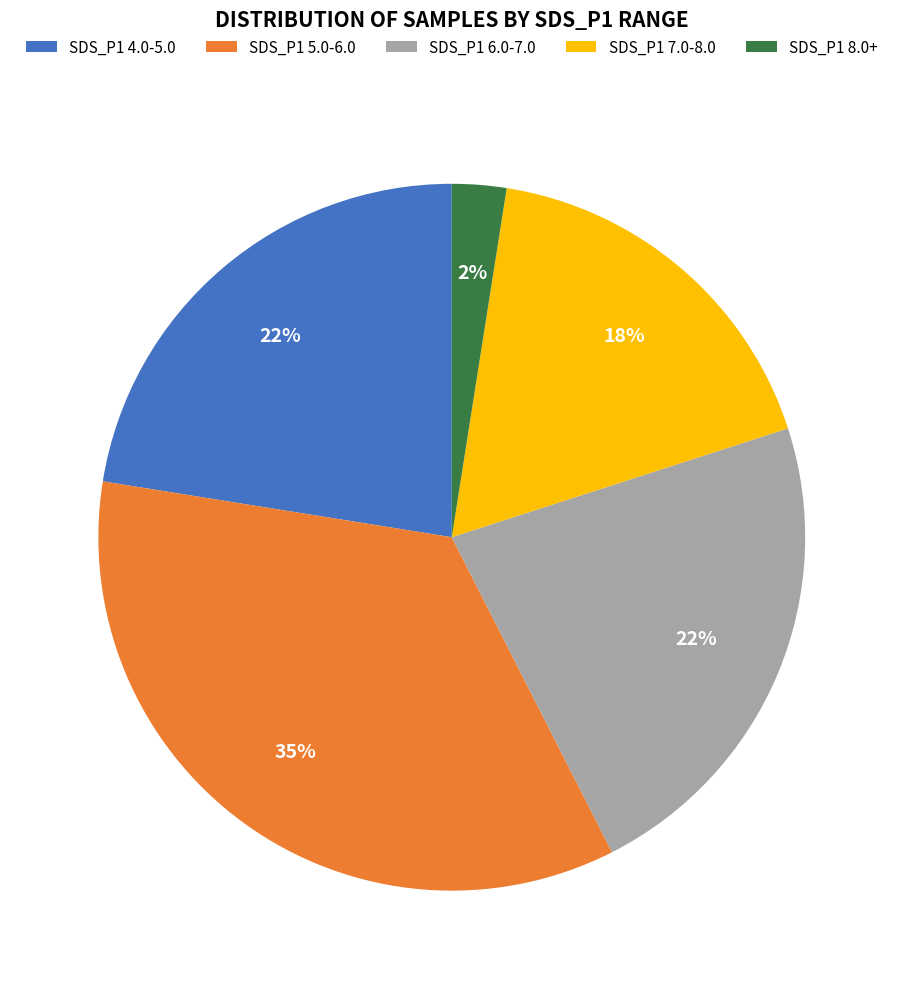

True or false: SDS_P1 7.0-8.0 accounts for 18% of the total.

True